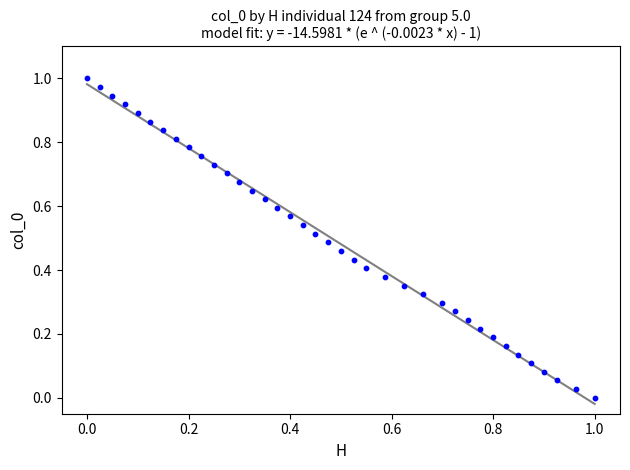

How many points are shown in the scatter plot?

38